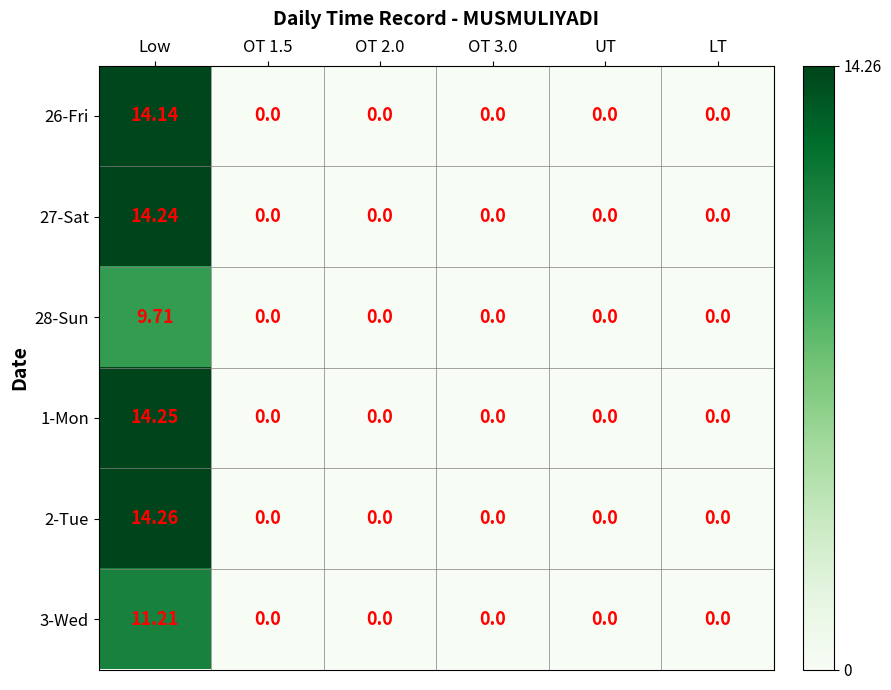

At which label does 28-Sun reach its peak?

Low